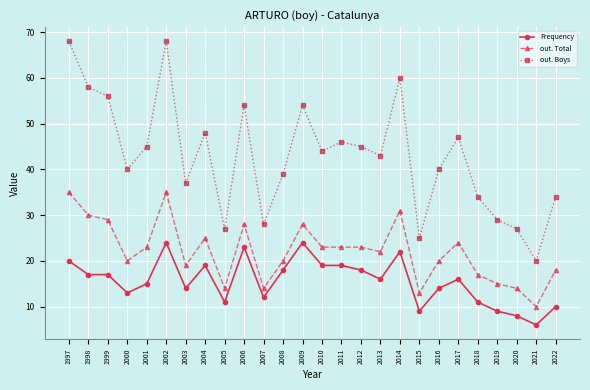

Rank the series at 2004 from highest to lowest value.

out. Boys, out. Total, Frequency